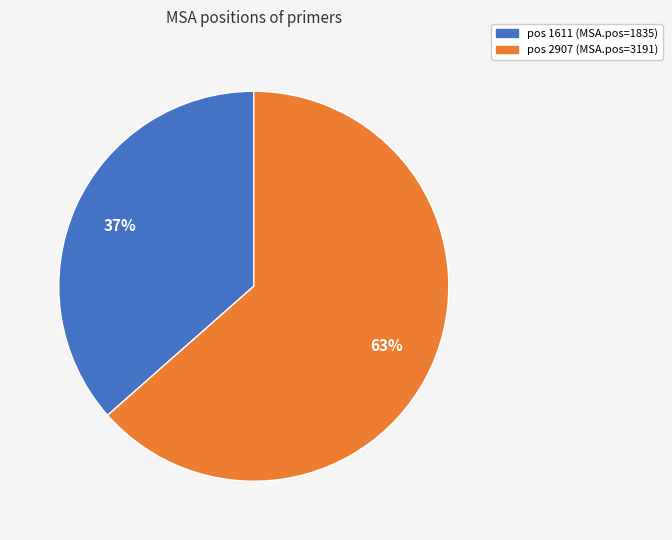

Which has a higher value, pos 2907 (MSA.pos=3191) or pos 1611 (MSA.pos=1835)?

pos 2907 (MSA.pos=3191)